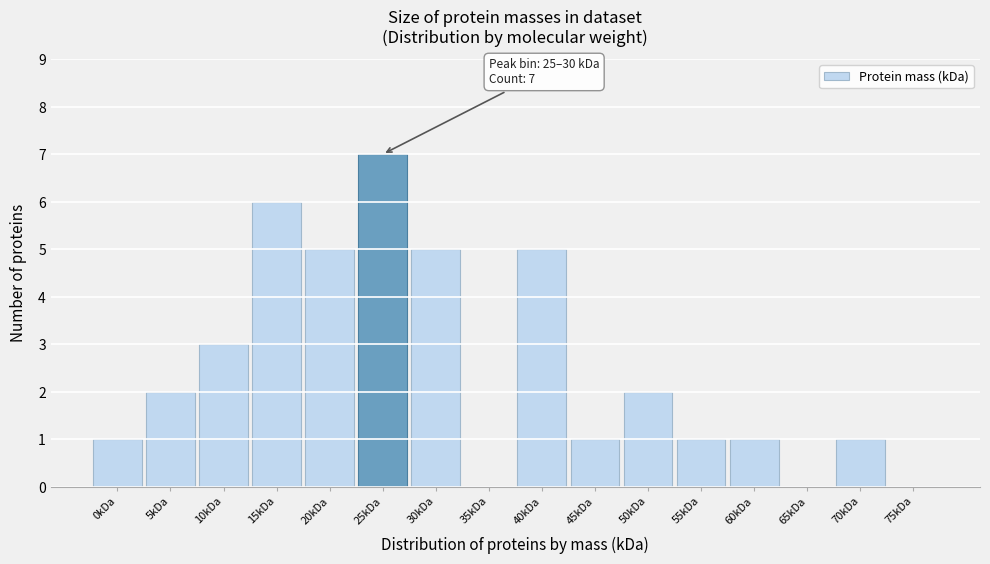

Reading left to right, list all the values displayed in this chart.

0kDa=1	5kDa=2	10kDa=3	15kDa=6	20kDa=5	25kDa=7	30kDa=5	35kDa=0	40kDa=5	45kDa=1	50kDa=2	55kDa=1	60kDa=1	65kDa=0	70kDa=1	75kDa=0